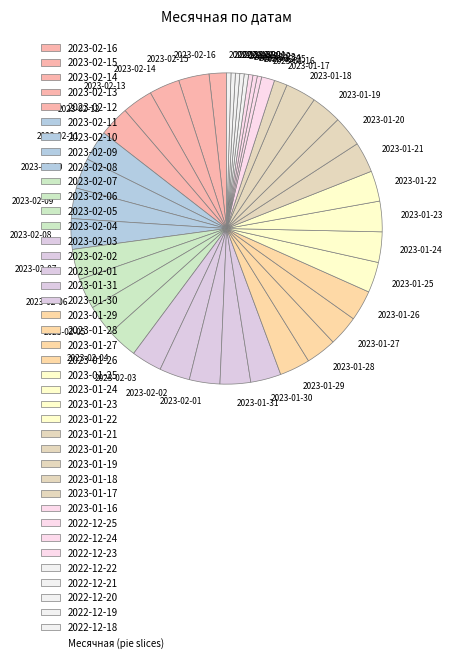

Do 2023-01-19 and 2023-01-22 together represent more than half of the pie?

No